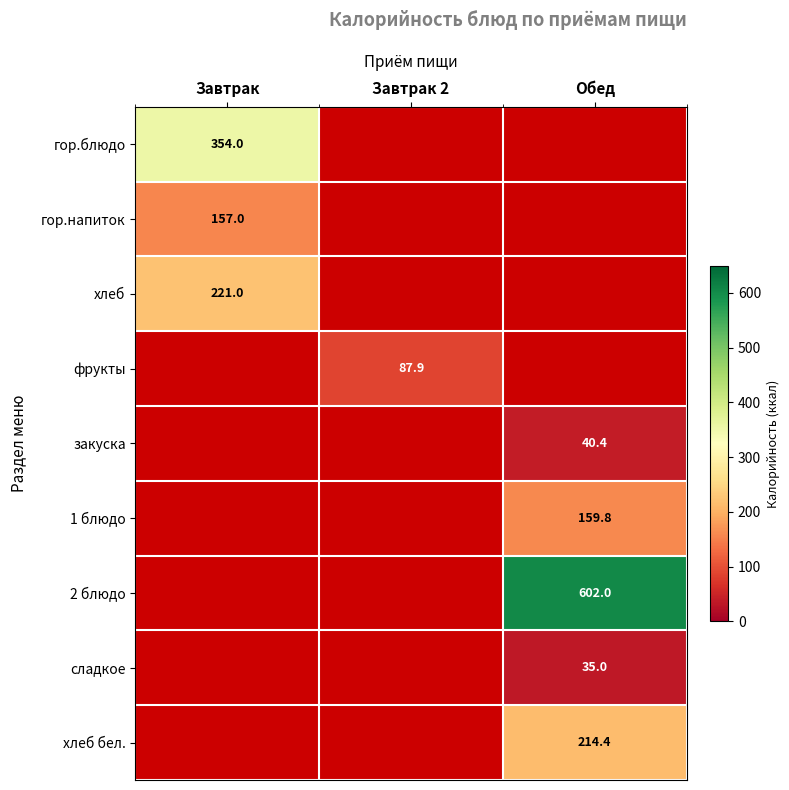

The value of 1 блюдо at Обед is 55.2. True or false?

False